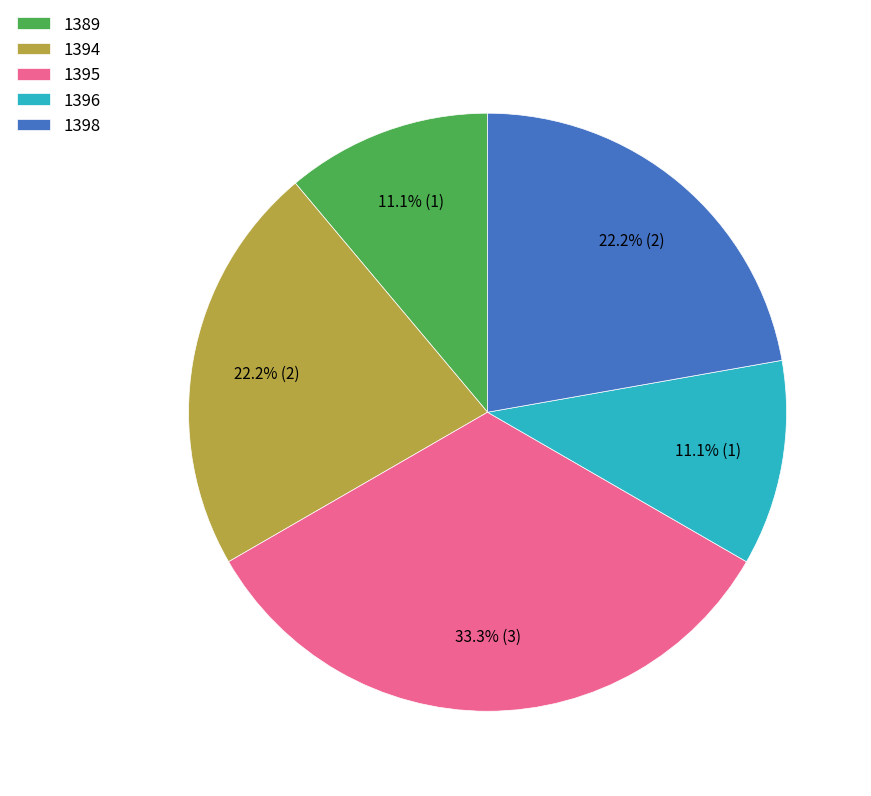

How many segments does this pie chart have?

5